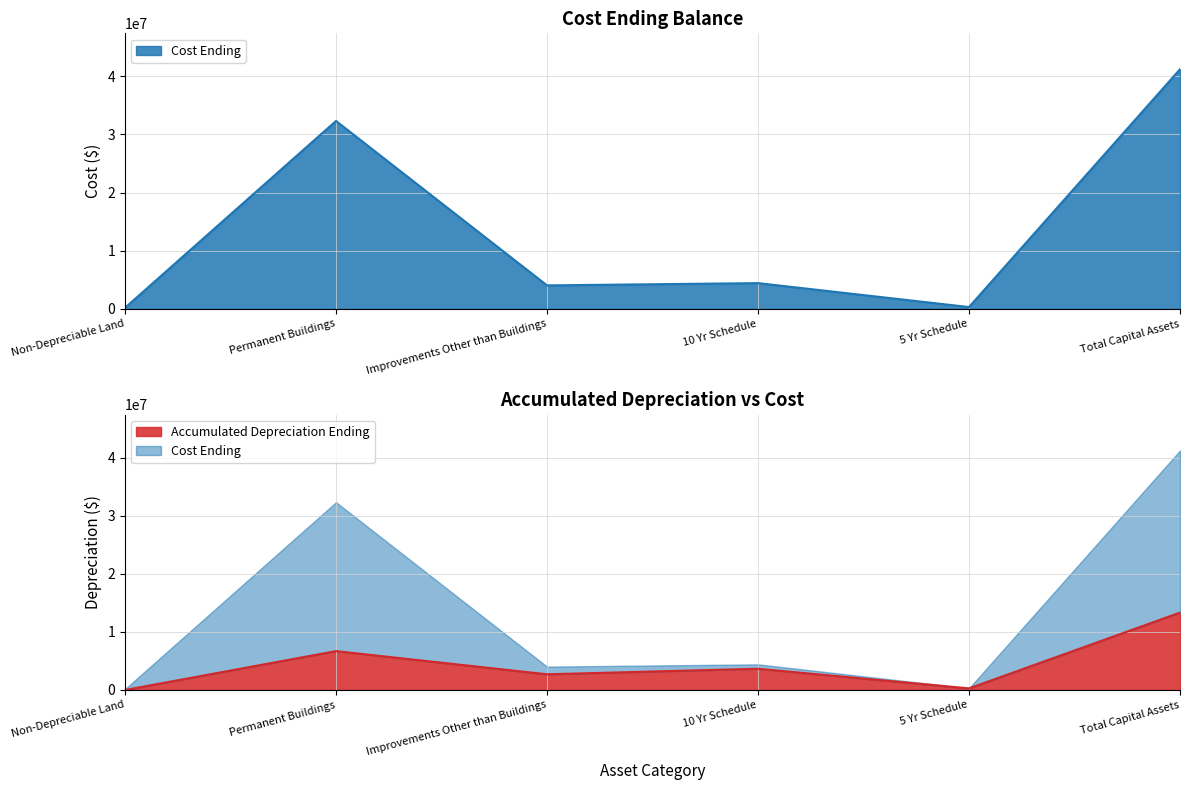

Which has a higher value, 5 Yr Schedule or Total Capital Assets?

Total Capital Assets